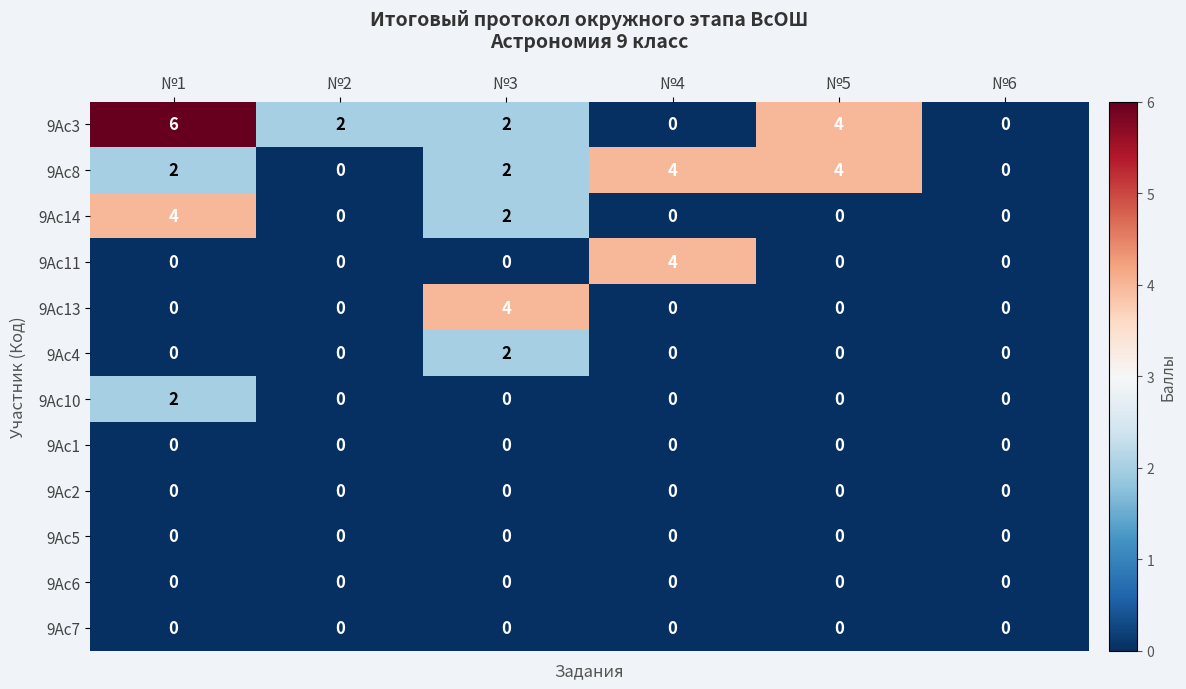

What is the total value across all series at №5?

8